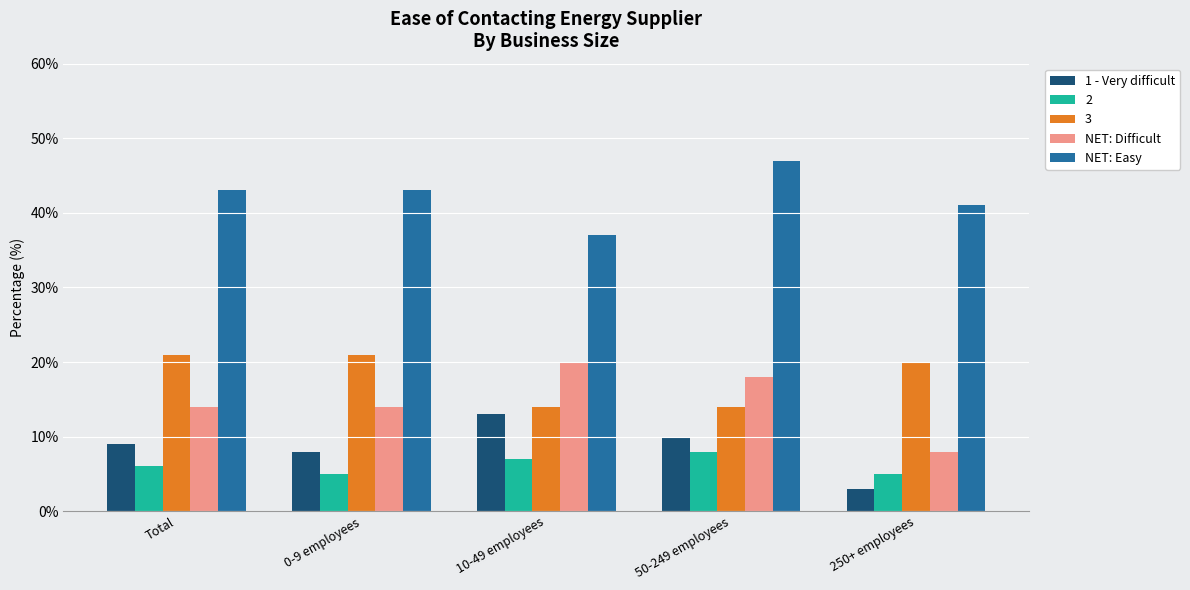

Reading left to right, list all the values displayed in this chart.

1 - Very difficult: Total=9	0-9 employees=8	10-49 employees=13	50-249 employees=10	250+ employees=3
2: Total=6	0-9 employees=5	10-49 employees=7	50-249 employees=8	250+ employees=5
3: Total=21	0-9 employees=21	10-49 employees=14	50-249 employees=14	250+ employees=20
NET: Difficult: Total=14	0-9 employees=14	10-49 employees=20	50-249 employees=18	250+ employees=8
NET: Easy: Total=43	0-9 employees=43	10-49 employees=37	50-249 employees=47	250+ employees=41